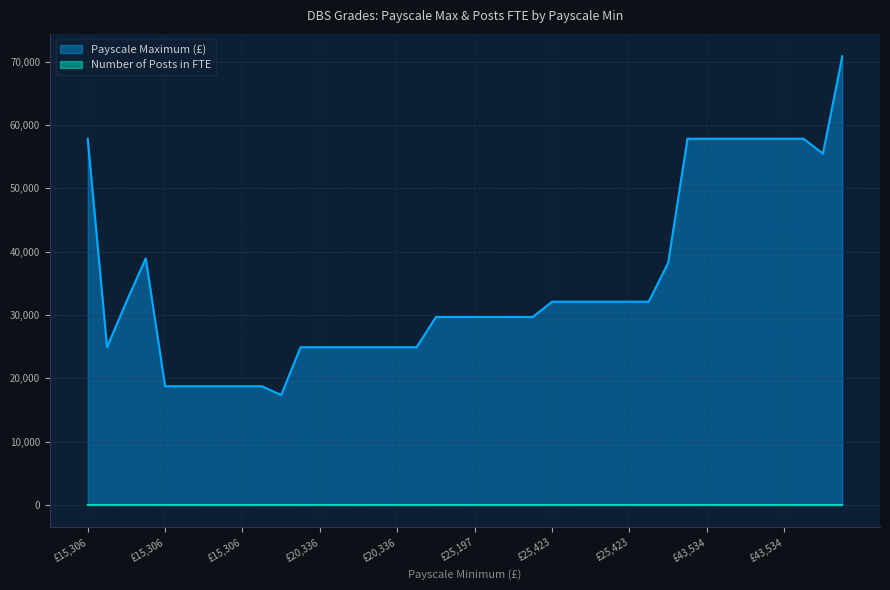

Where is the first local minimum for Payscale Maximum (£)?

15306